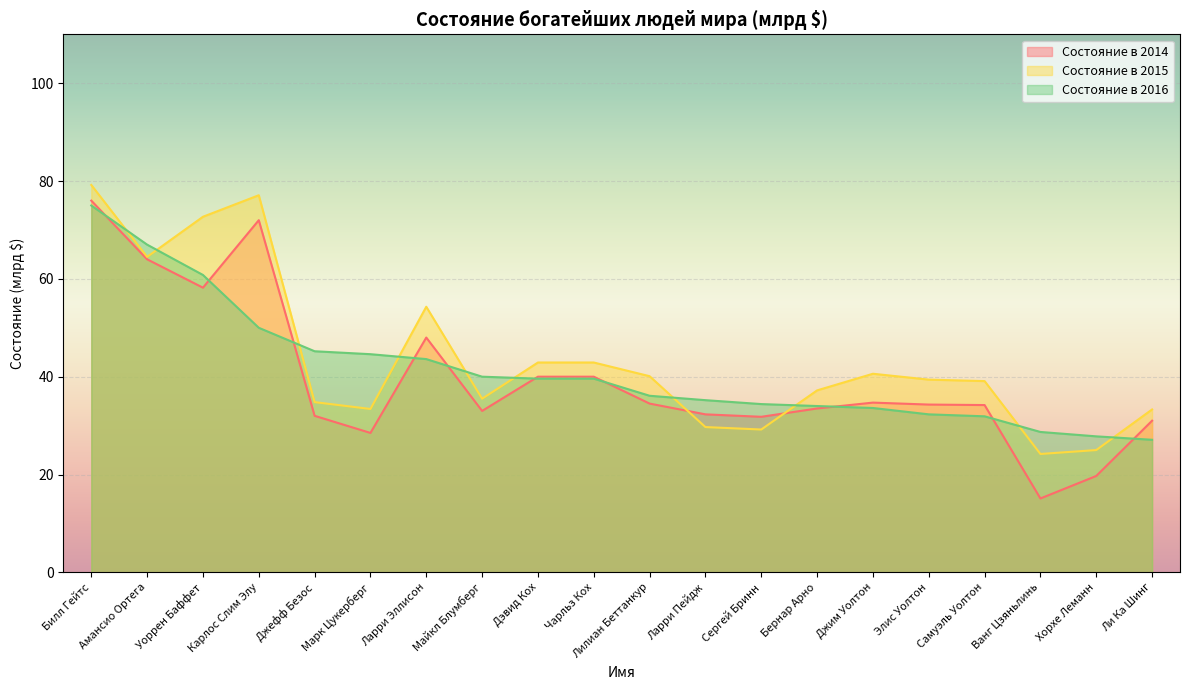

After their last crossing, which series has the higher values: Состояние в 2016 or Состояние в 2014?

Состояние в 2014